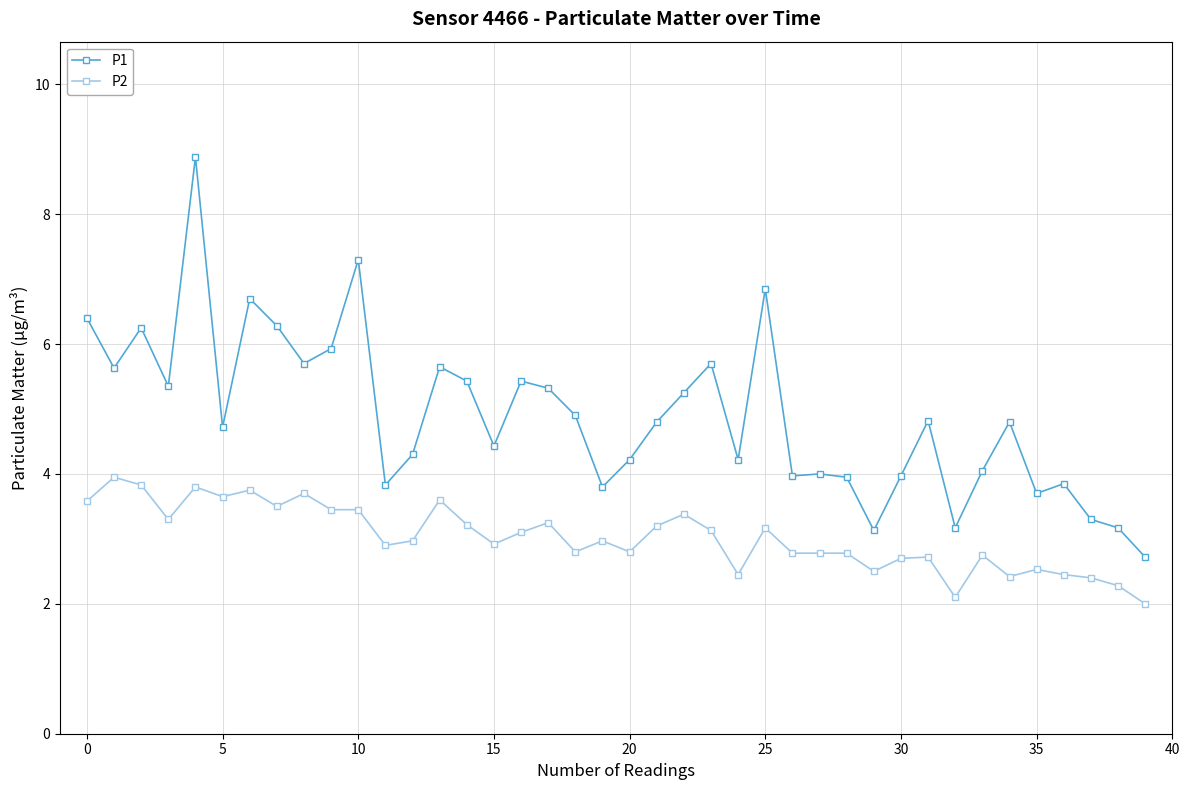

How many distinct data groups are displayed?

2